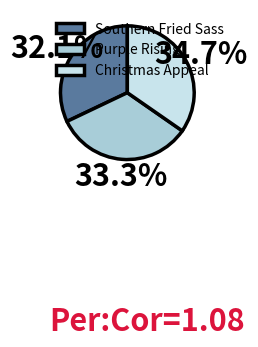

Which slice is the smallest?

Southern Fried Sass